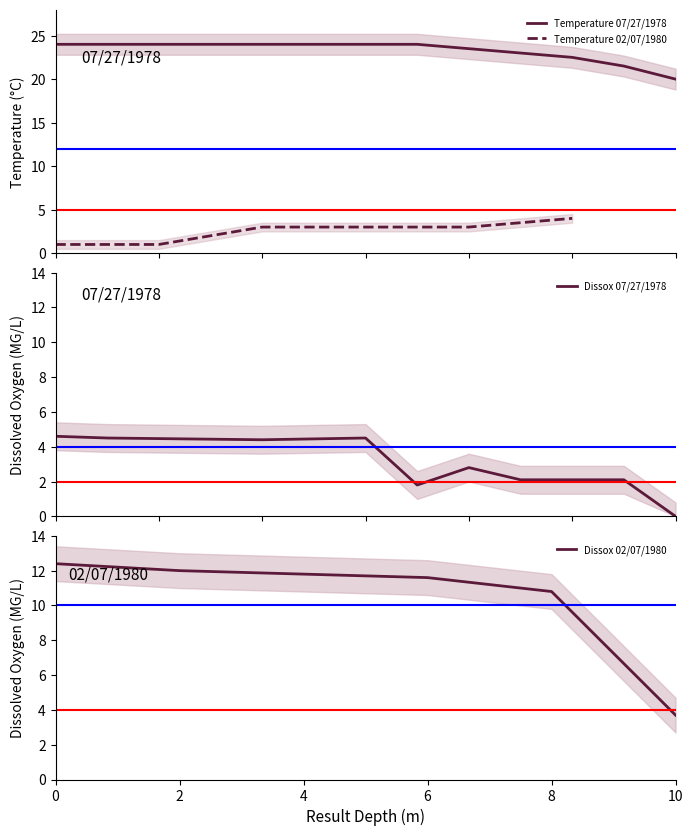

What is the difference between the highest and lowest values at 1?

19.5